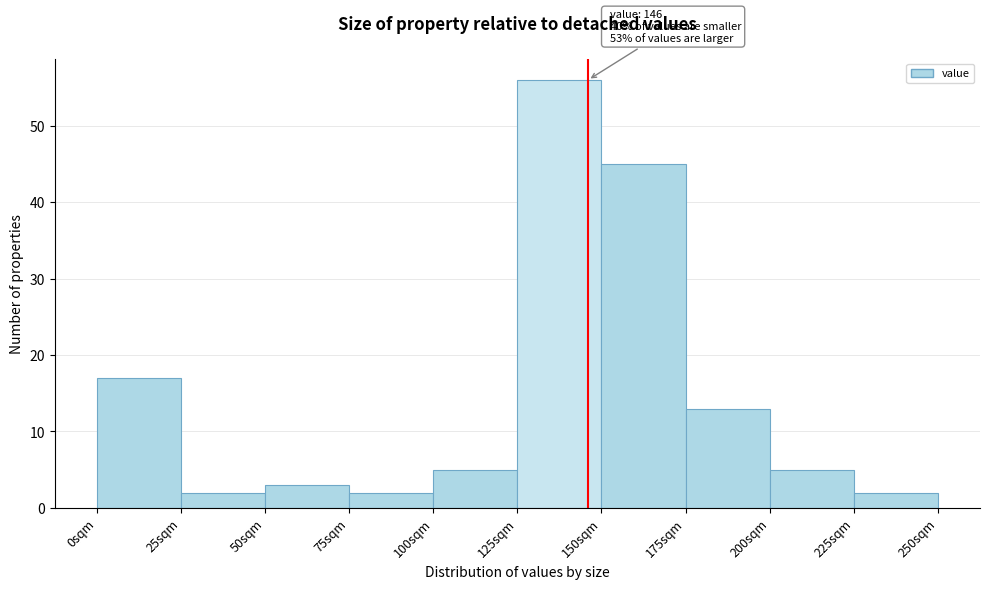

Which range on the x-axis has the tallest bar?

125 to 150